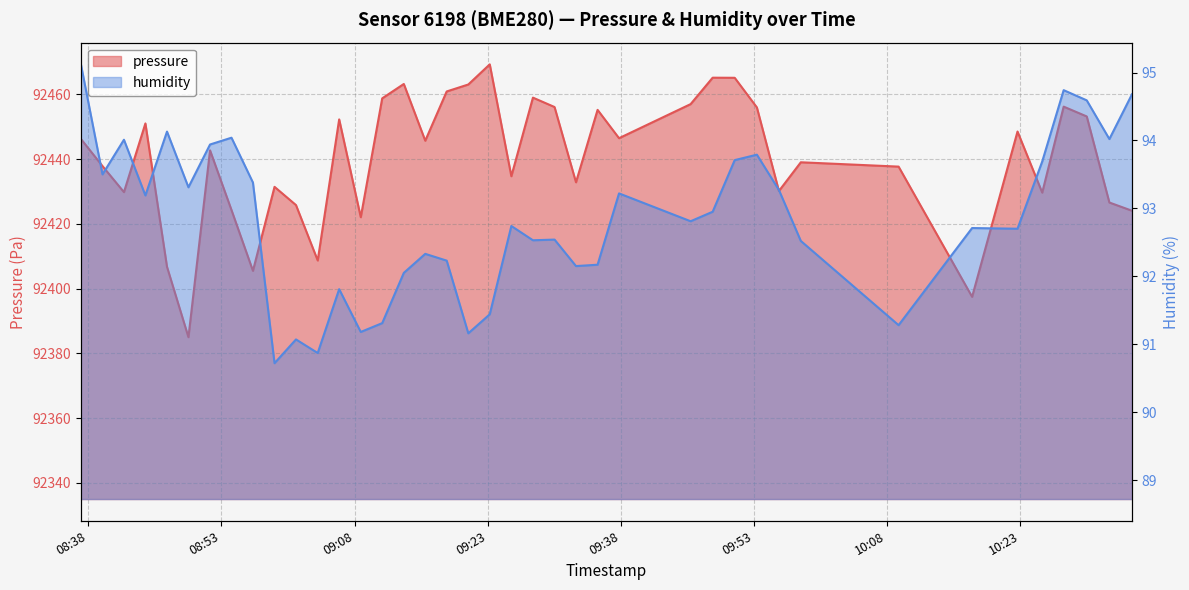

List the series in order of their overall mean, lowest first.

humidity, pressure